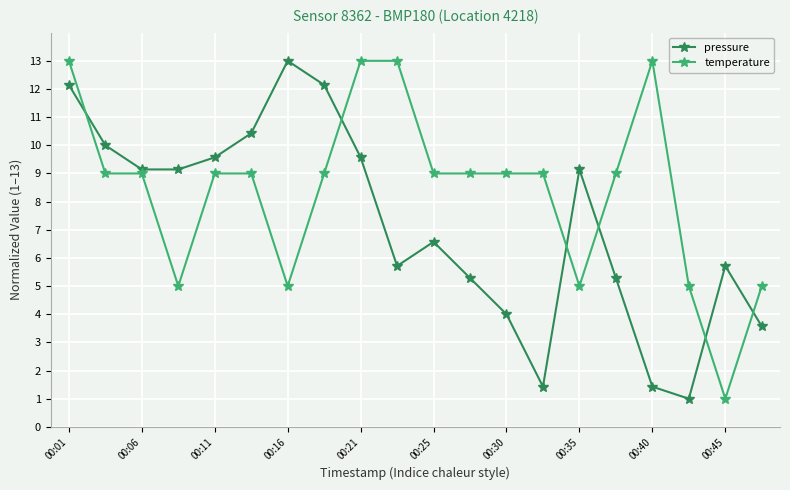

Does the chart display data point markers on the line(s)?

Yes